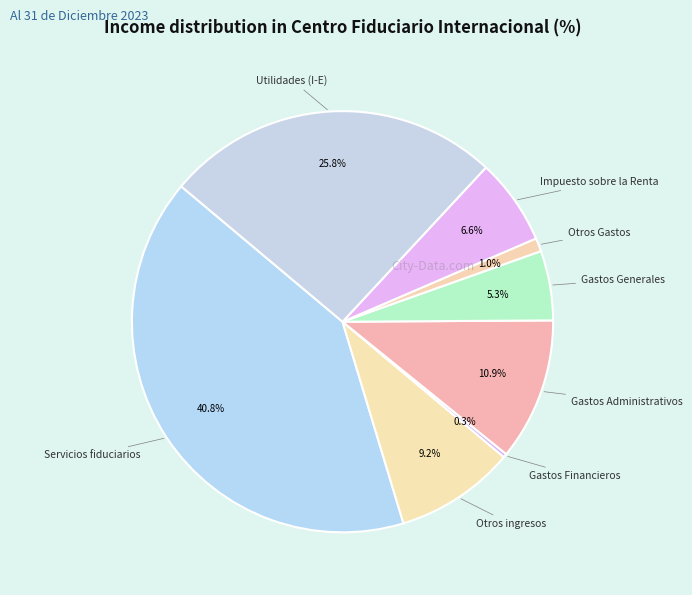

To the nearest percent, what is the difference between the largest and smallest slice percentages?

40%